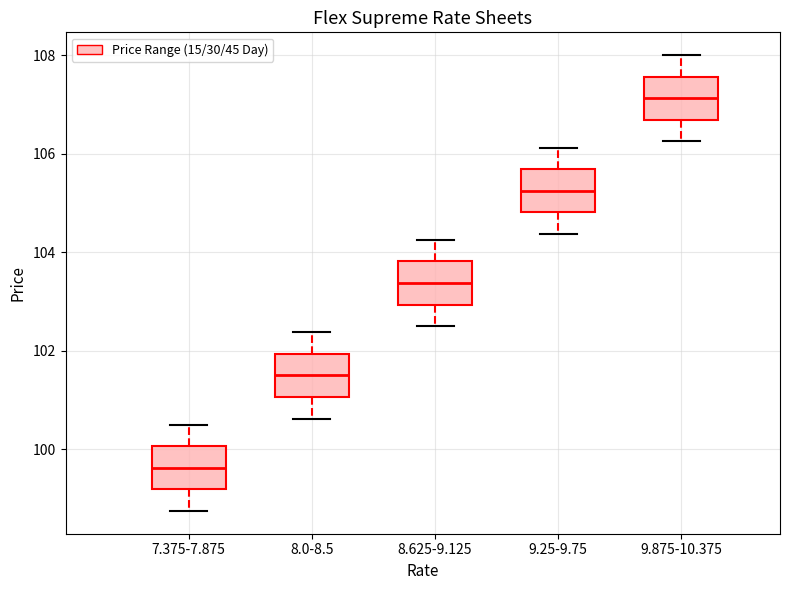

Reading left to right, transcribe this box plot: for each box, give where its median line is, the range the box spans, and where its two whiskers end, as read against the y-axis. The values are not printed on the chart, so give them approximately, as read against the axis.

7.375-7.875: median 99.6, box 99.2 to 100.0, whiskers 98.8 to 100.6
8.0-8.5: median 101.6, box 101.0 to 102.0, whiskers 100.6 to 102.4
8.625-9.125: median 103.4, box 103.0 to 103.8, whiskers 102.6 to 104.2
9.25-9.75: median 105.2, box 104.8 to 105.6, whiskers 104.4 to 106.2
9.875-10.375: median 107.2, box 106.6 to 107.6, whiskers 106.2 to 108.0